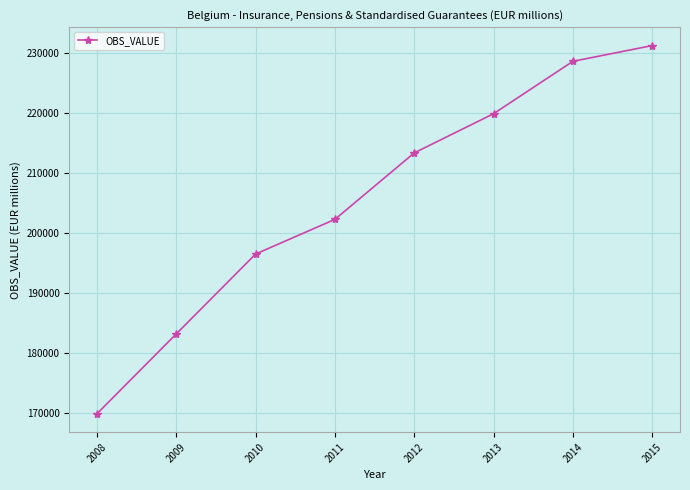

What is the change in value from 2010 to 2014?

+32093.0